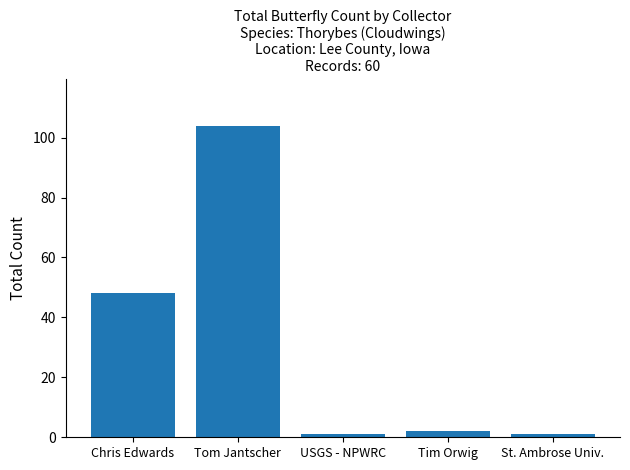

What is the sum of the values at Tim Orwig and St. Ambrose Univ.?

3